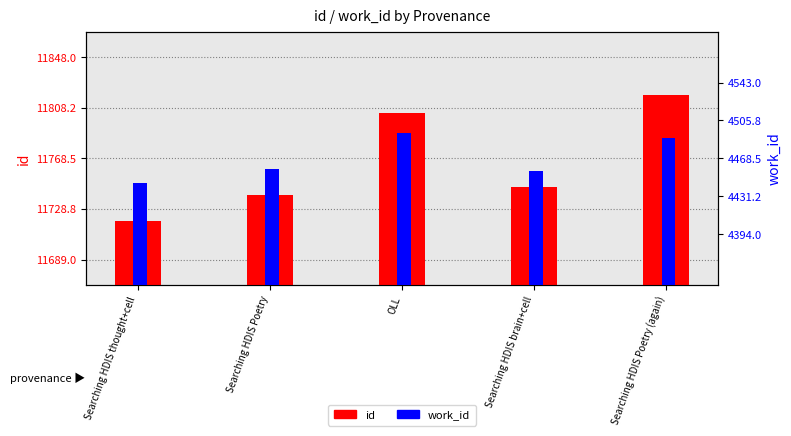

Rank the series at Searching HDIS Poetry from highest to lowest value.

id, work_id